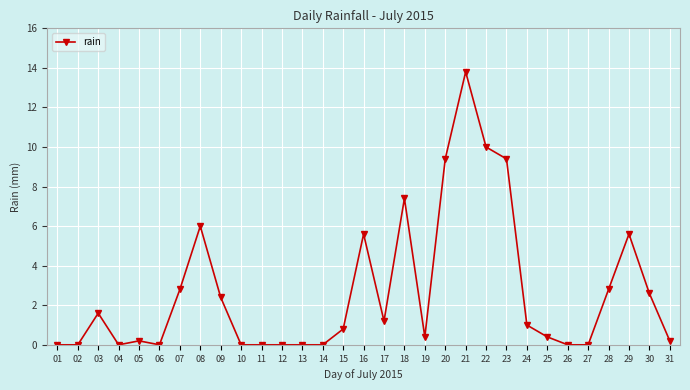

How many distinct data groups are displayed?

1